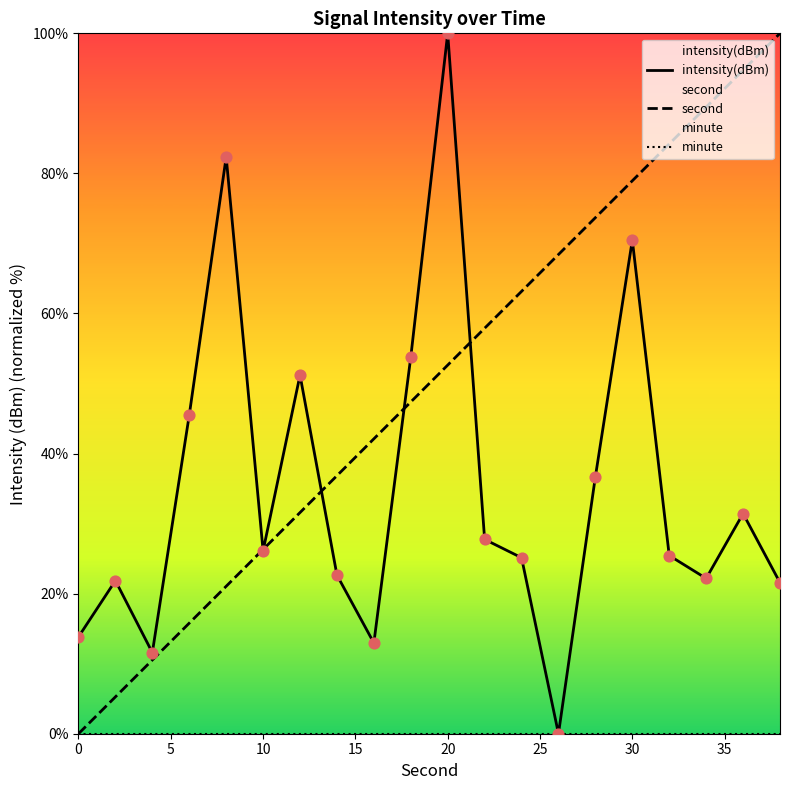

Which series contains the lowest Y value?

intensity(dBm)